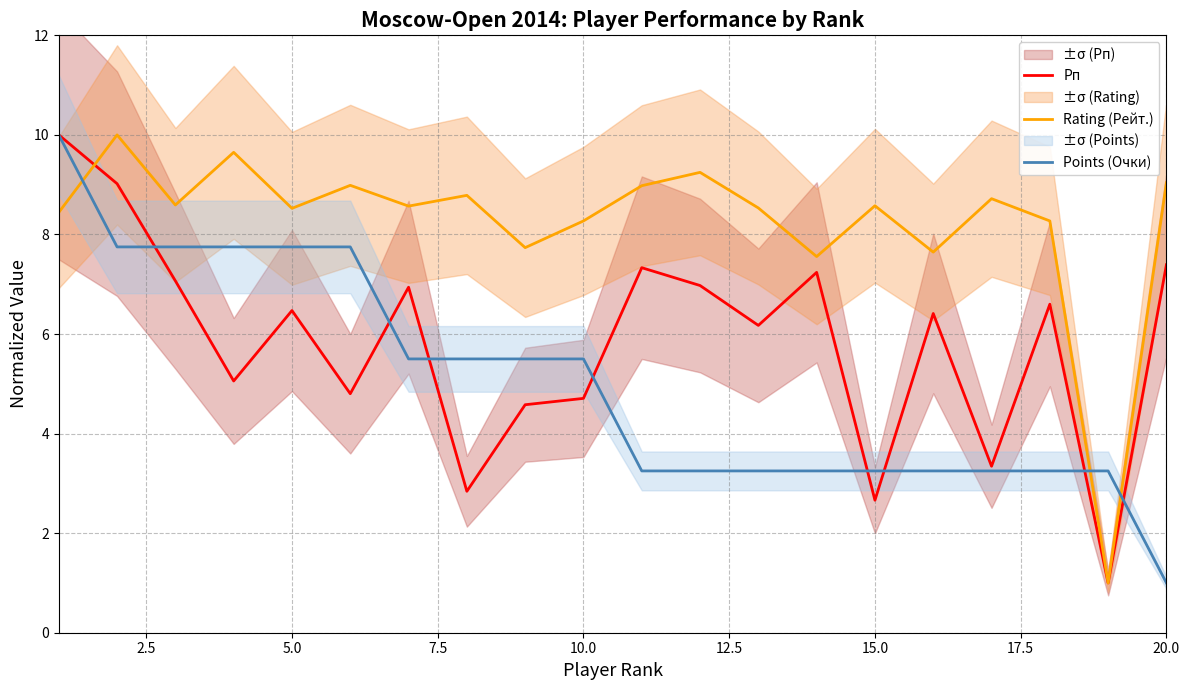

Is it true that Rating (Рейт.) equals 2.7 at 20.0?

False